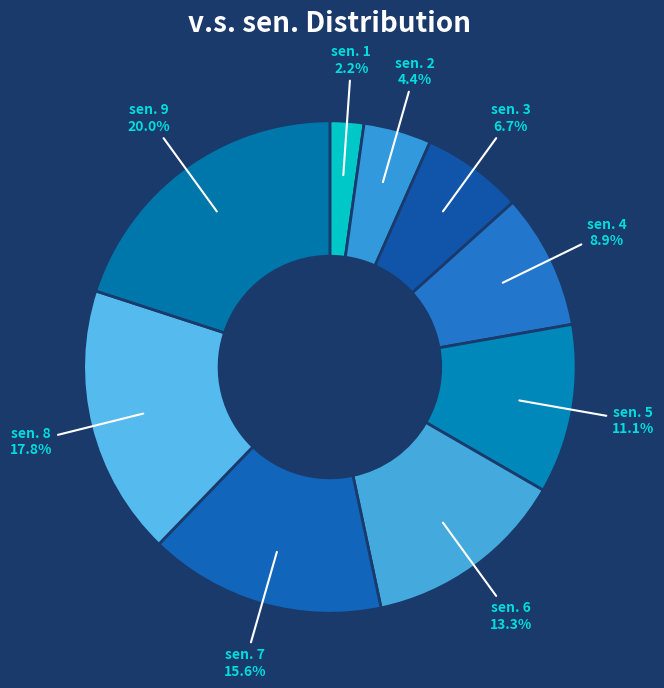

Does sen. 2 account for over 50% of the chart?

No